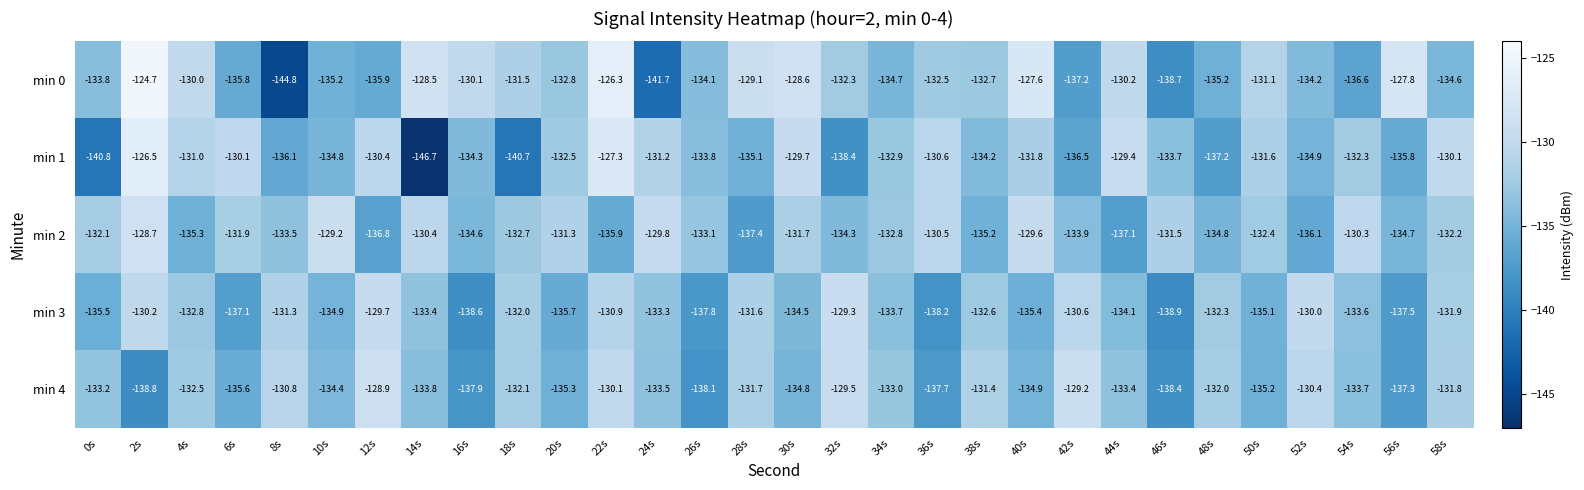

Which category has the highest value across all series?

2s